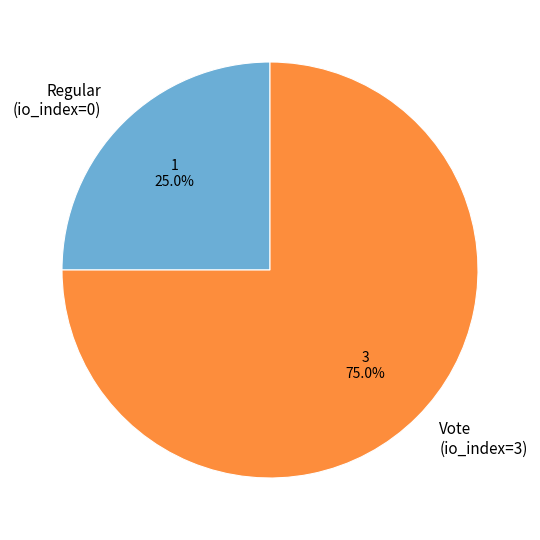

How many segments does this pie chart have?

2